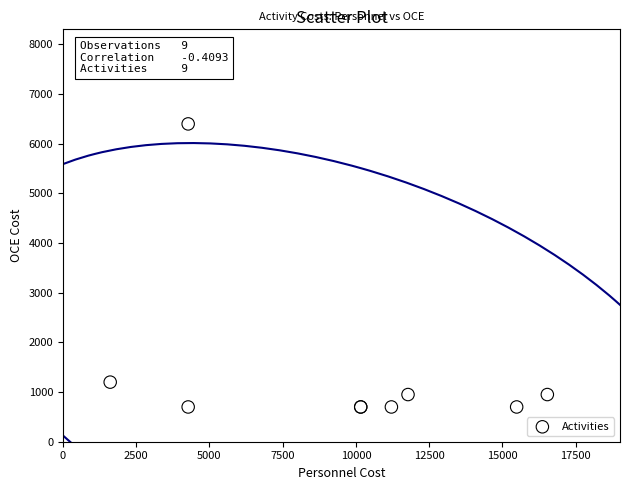

What Y value in the scatter plot is closest to 3550?

1200